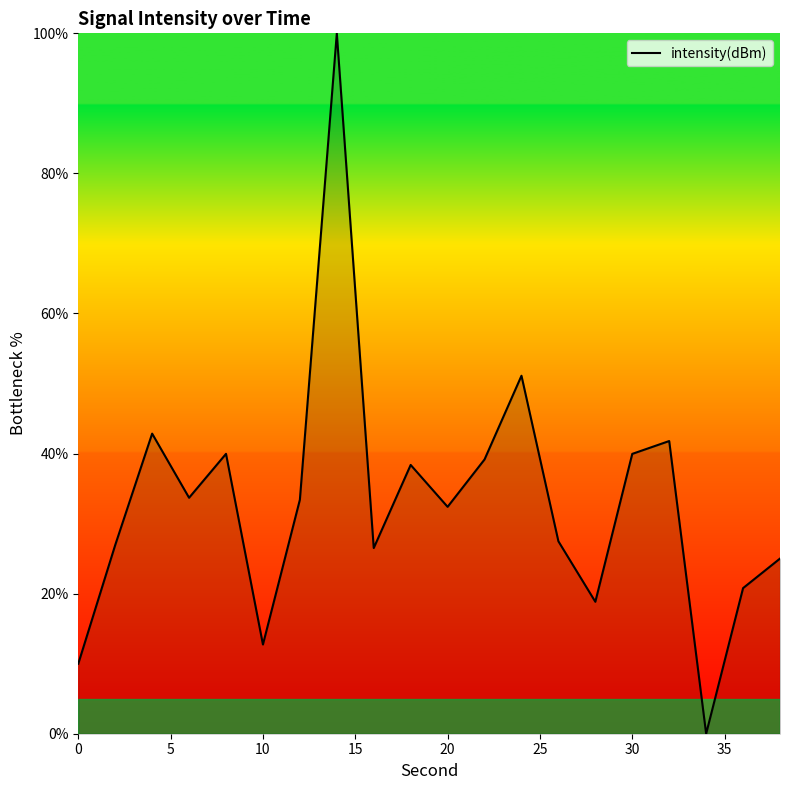

What is the difference between the maximum and minimum values?

100.0